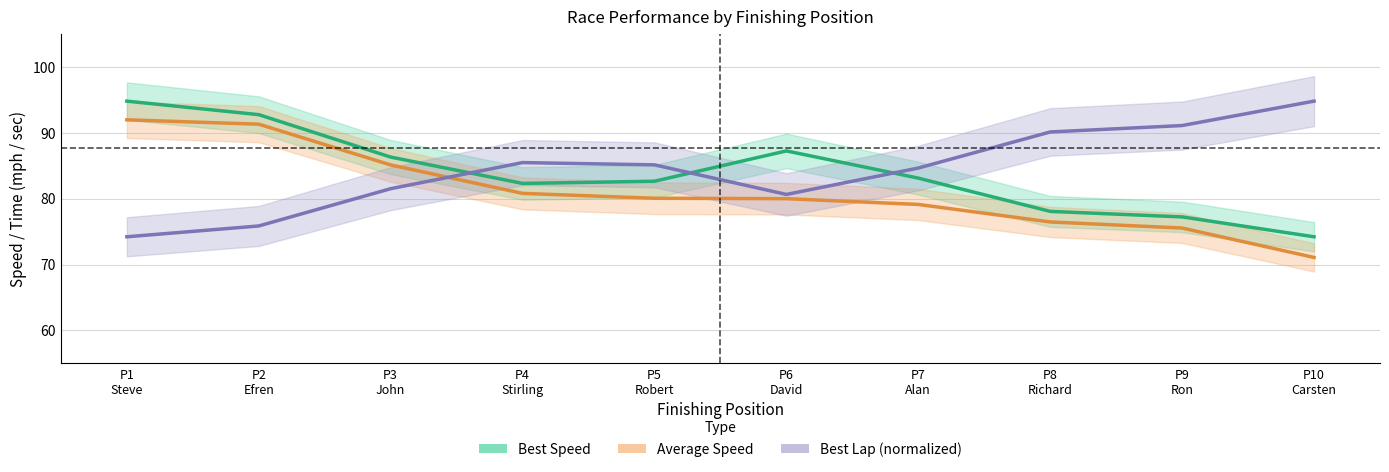

How many interior local peaks does the Best Lap (normalized) series have?

1